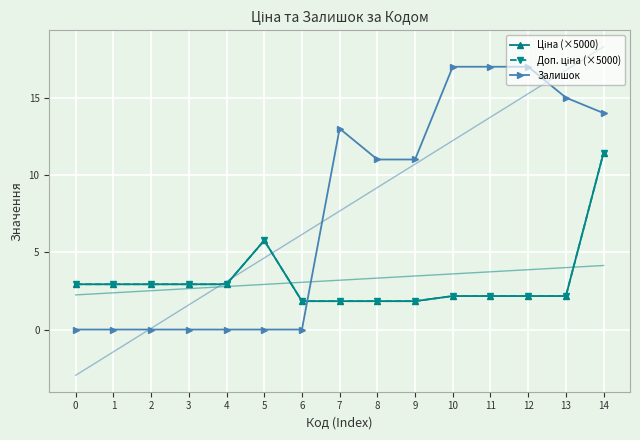

How many intersections are there between Залишок and Доп. ціна (×5000)?

1